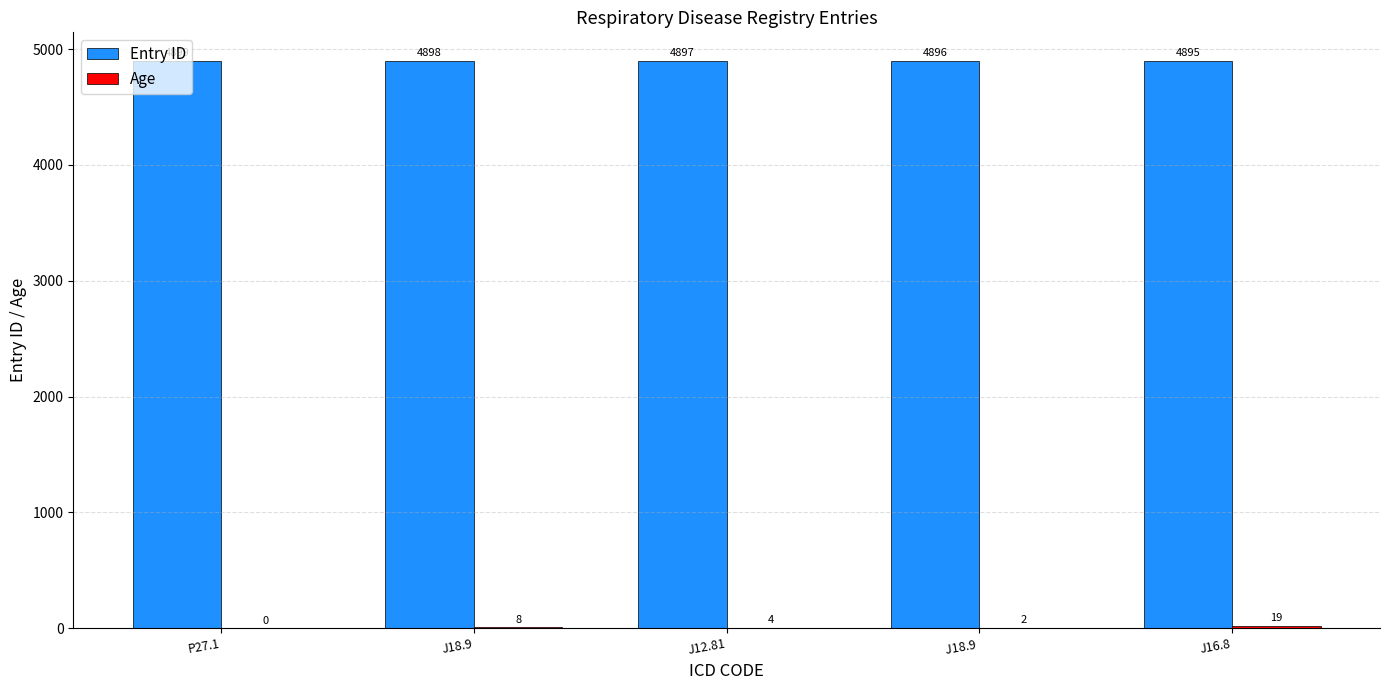

Which label corresponds to the largest value in the chart?

P27.1